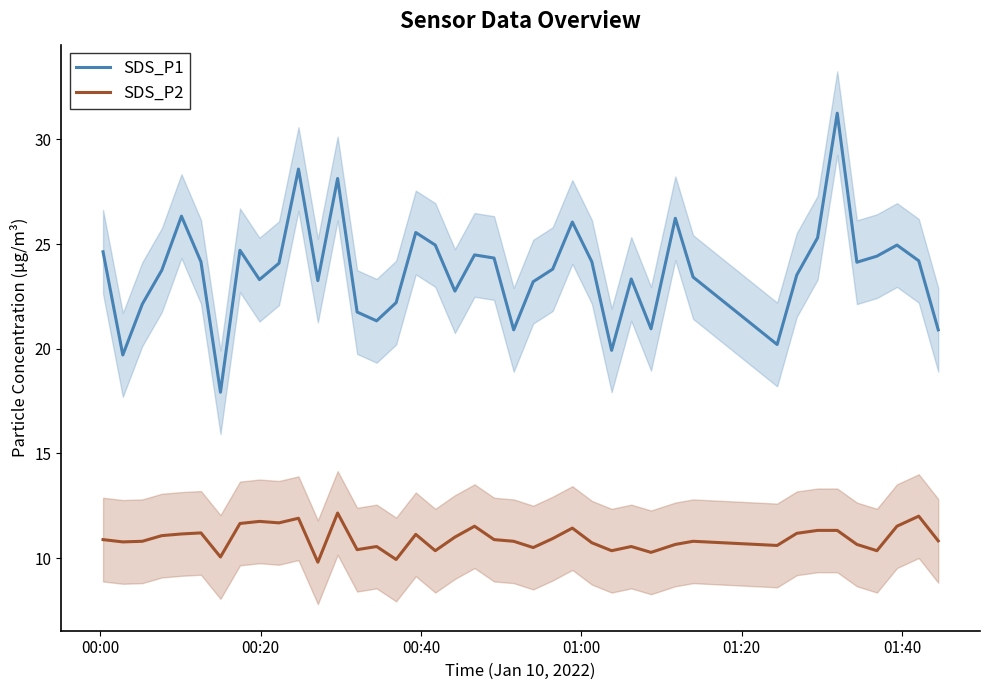

Which series has the largest range (max minus min)?

SDS_P1